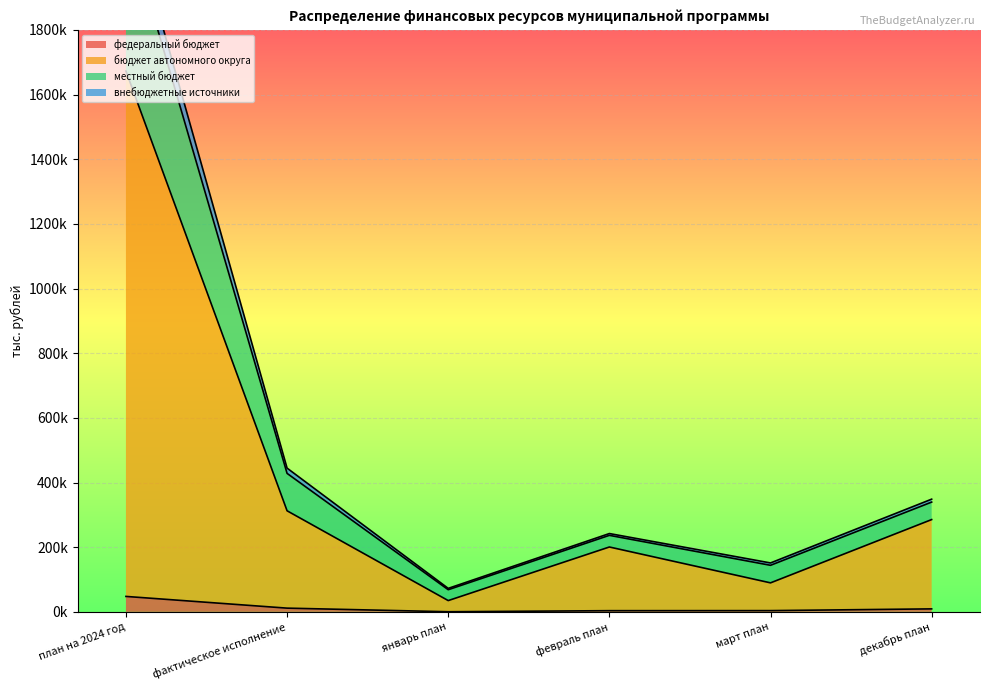

What is the difference between the maximum and minimum values in the местный бюджет series?

2140203.0